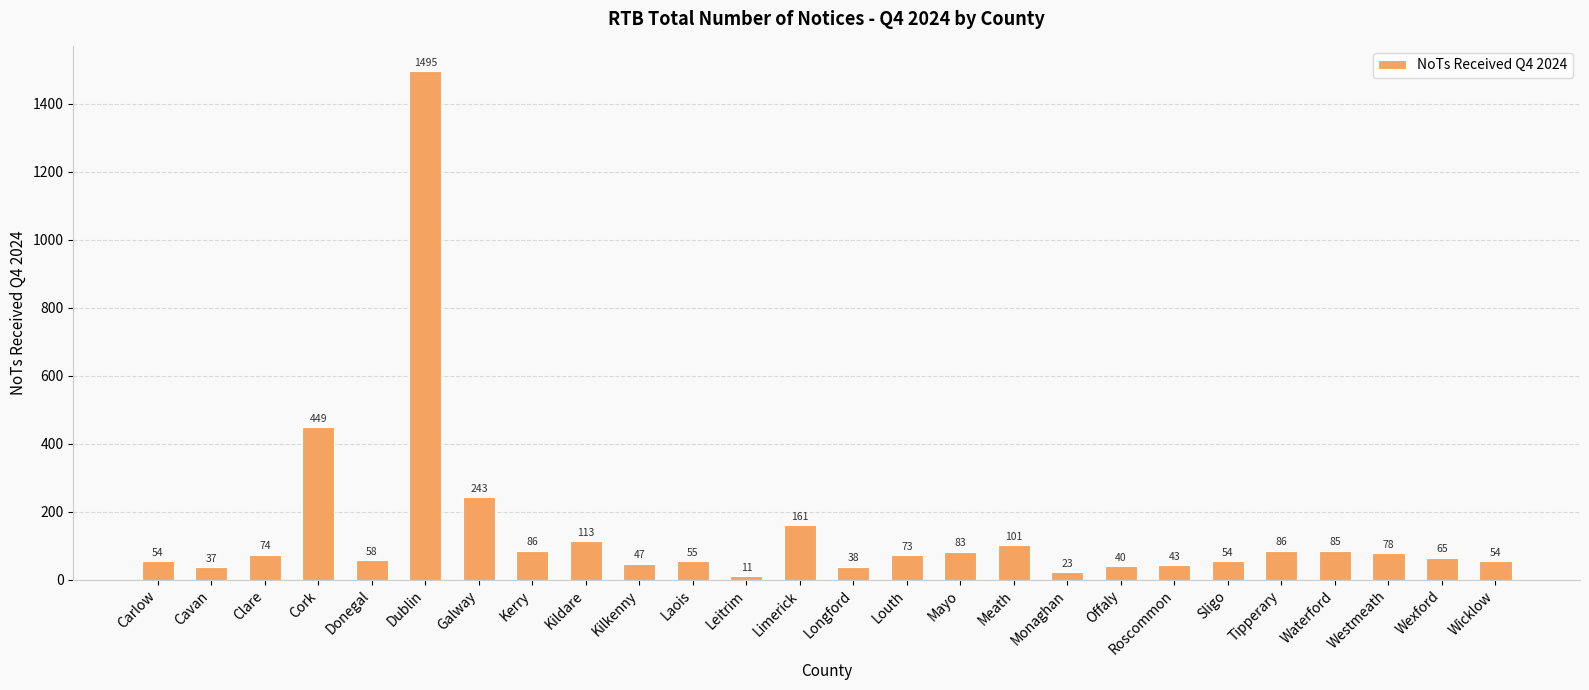

Reading left to right, transcribe all the data shown in this chart.

54	37	74	449	58	1495	243	86	113	47	55	11	161	38	73	83	101	23	40	43	54	86	85	78	65	54